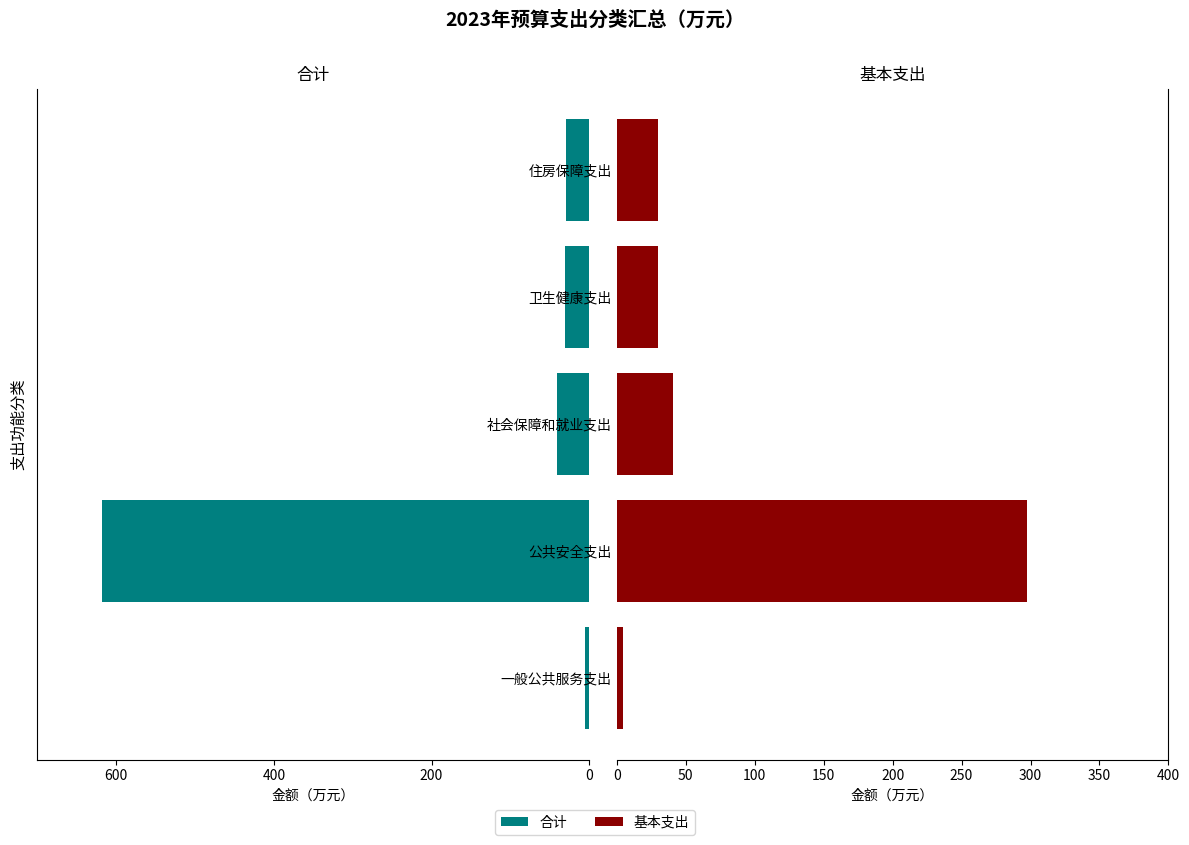

What is the difference between the highest and lowest values at 卫生健康支出?

60.5